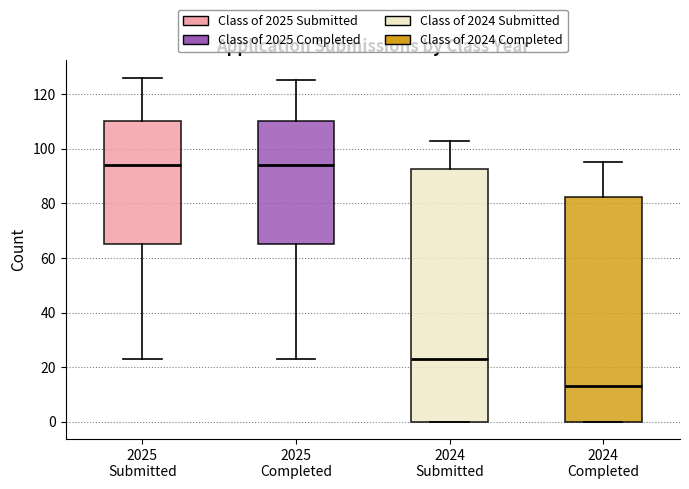

Where is the upper edge of the box for 2024 Completed on the y-axis? The values are not printed on the chart, so give them approximately, as read against the axis.

82